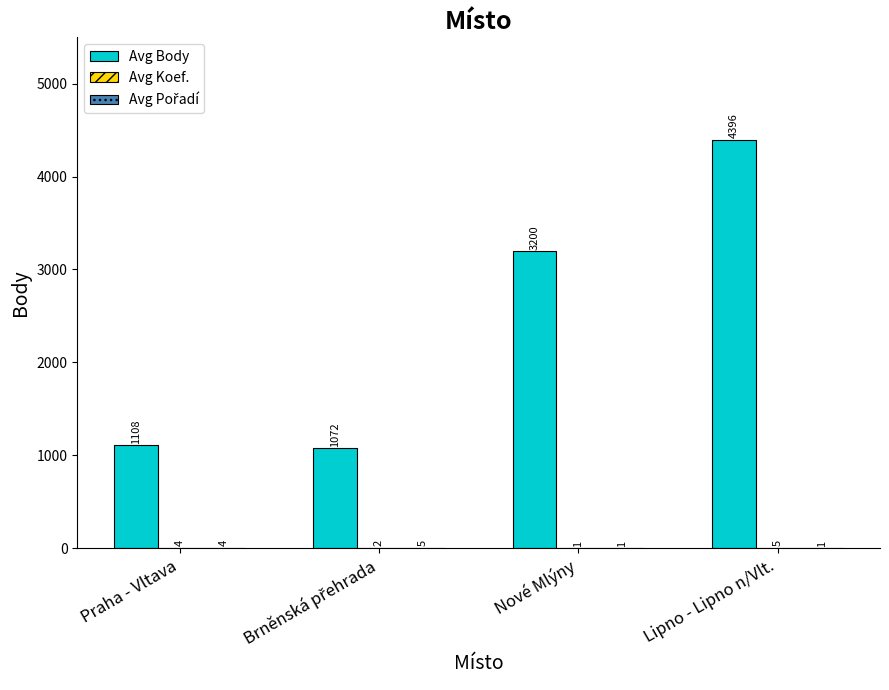

Which category has the highest value across all series?

Lipno - Lipno n/Vlt.